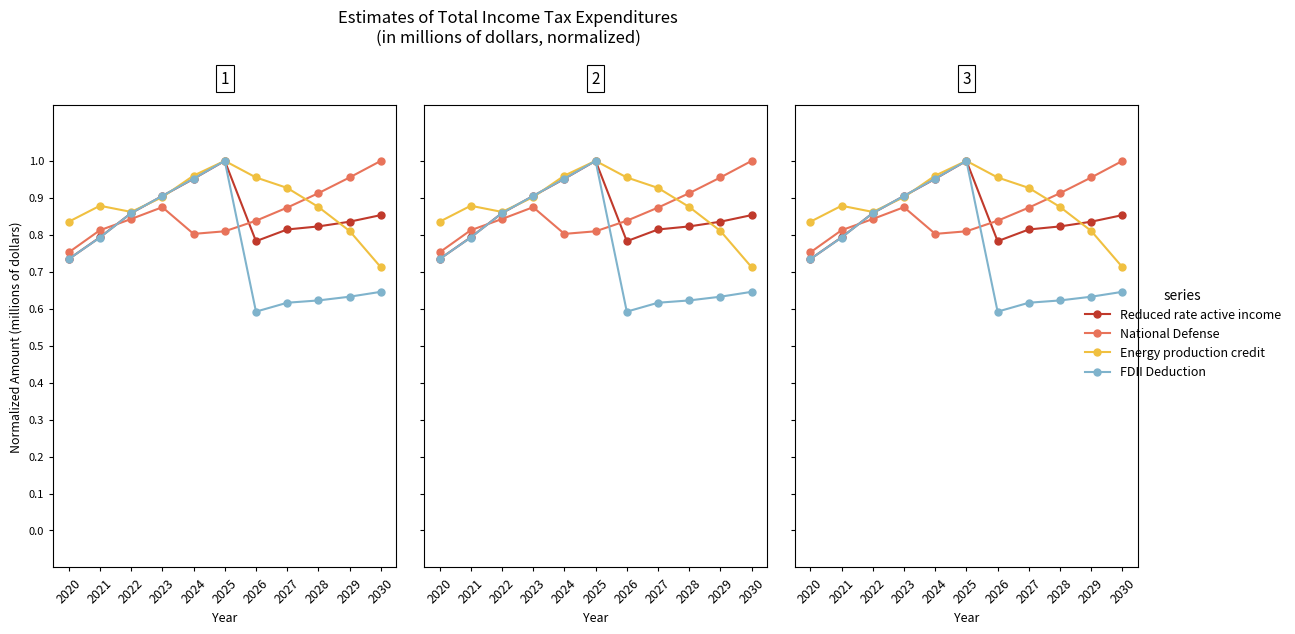

How many categories are shown in the chart?

11